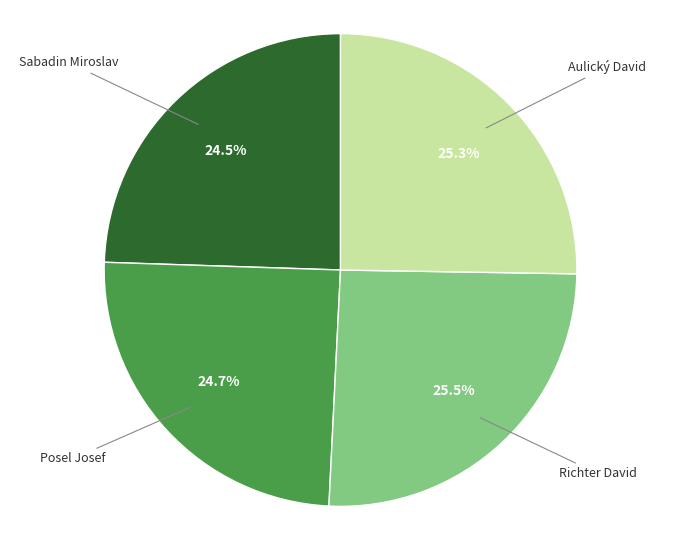

What percentage is the Aulický David slice, to the nearest percent?

25%